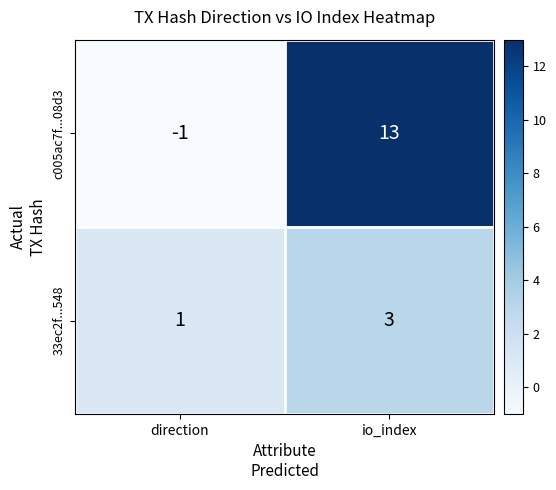

What value does the 33ec2f...548 series have at io_index?

3